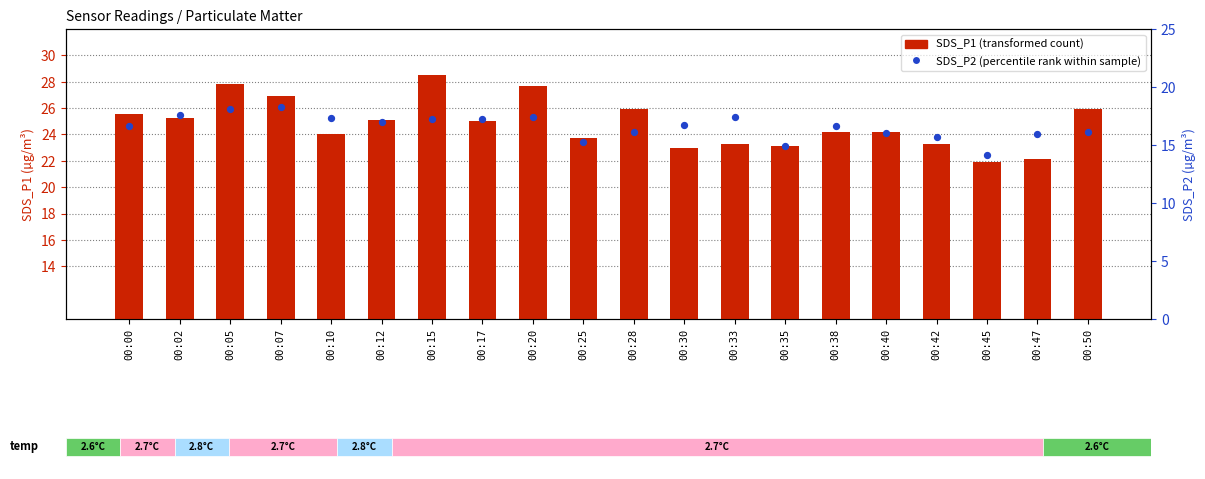

Which series reaches the minimum Y coordinate?

SDS_P2 (percentile rank within sample)